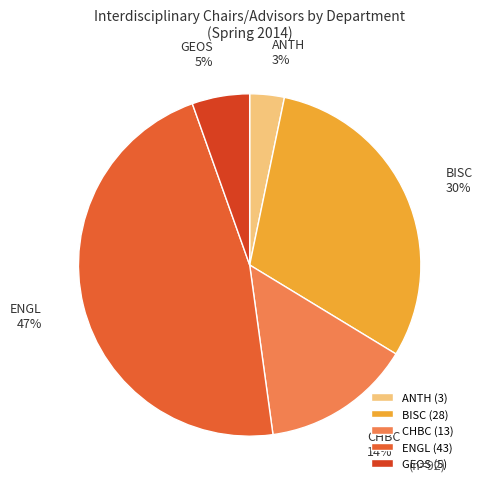

Is there any slice that represents more than half of the pie?

No